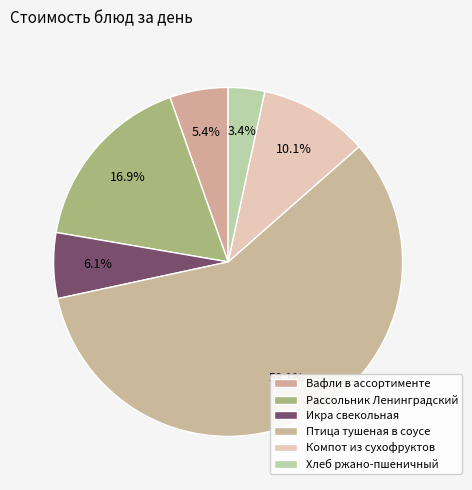

Combined, do Вафли в ассортименте and Рассольник Ленинградский account for over 50%?

No